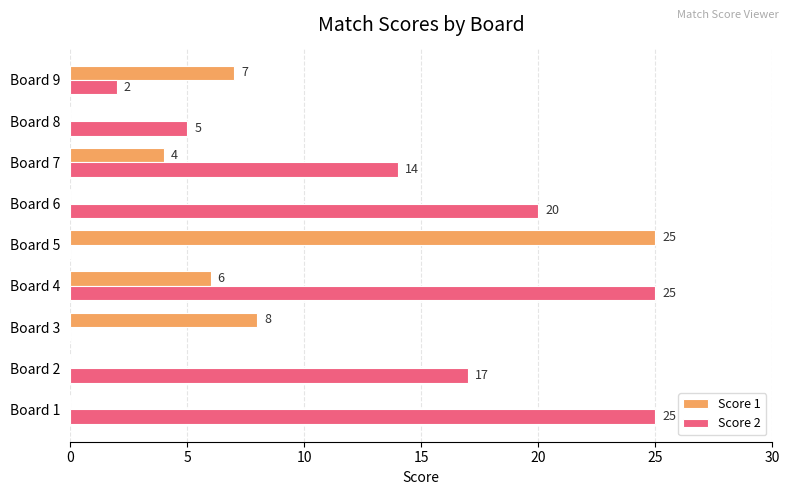

Where is Score 1 nearest to the value 12?

Board 3